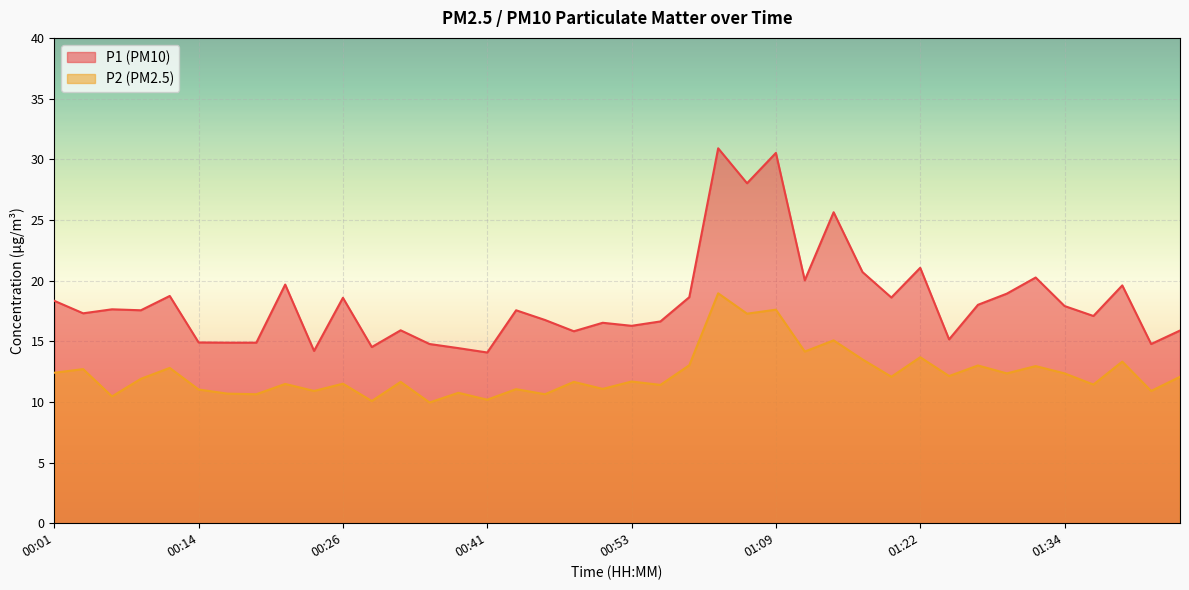

Rank the series at 01:17 from lowest to highest value.

P2, P1